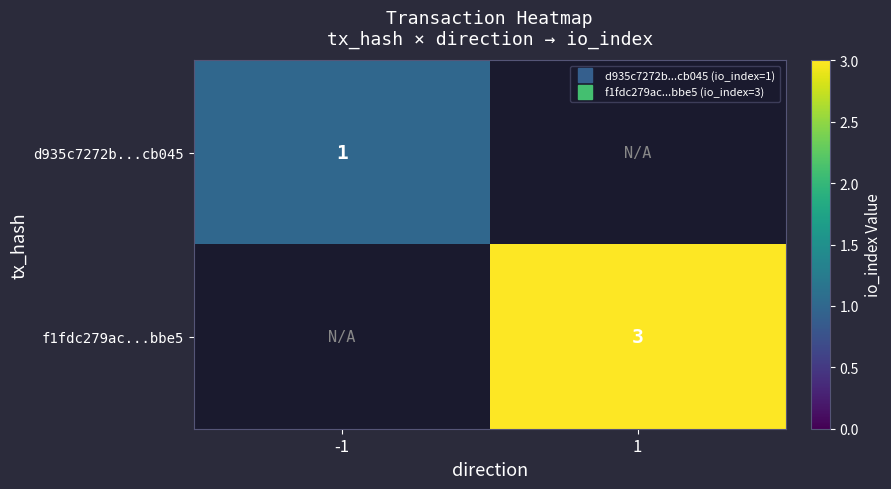

At how many categories does at least one series exceed 2?

1